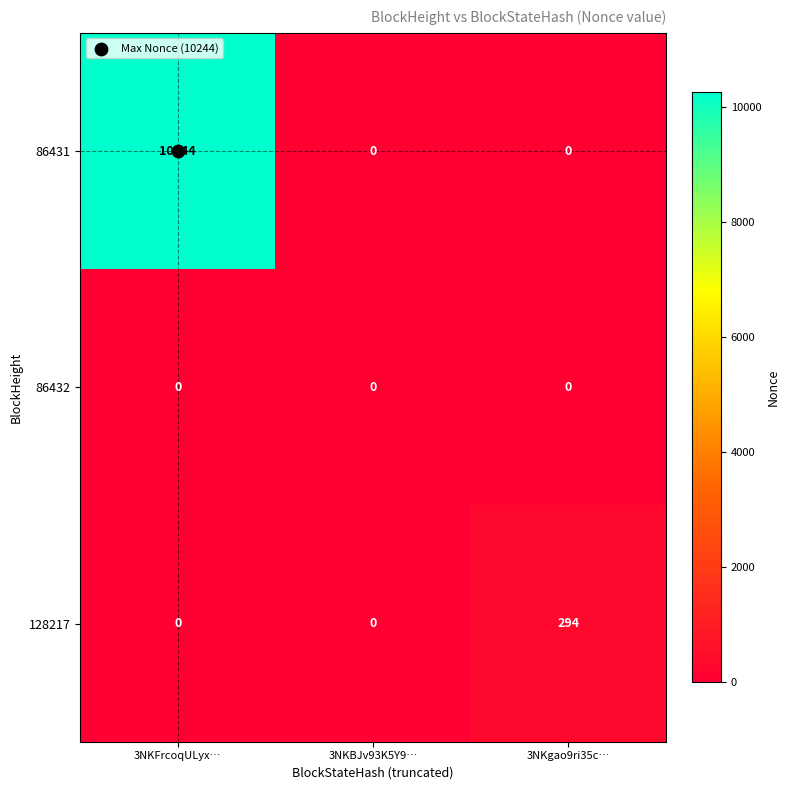

What is the average value of the 86431 series?

3415